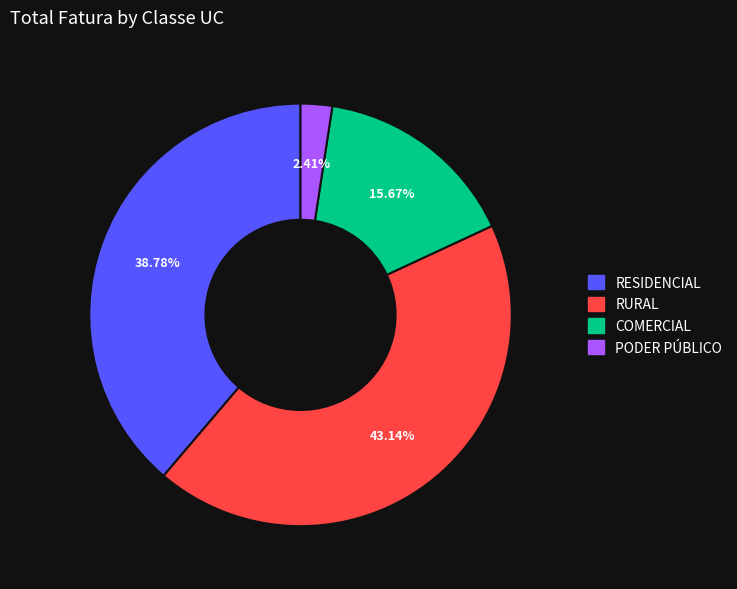

Does RURAL account for over 50% of the chart?

No